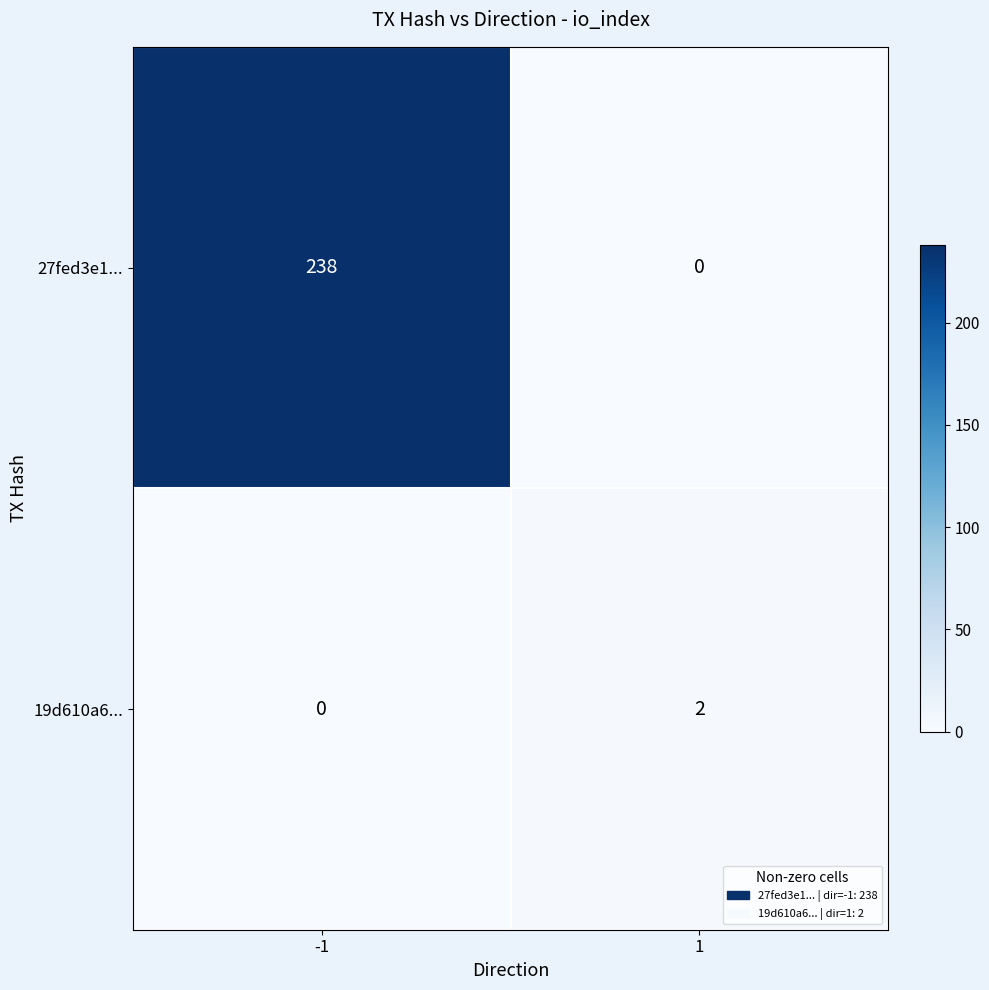

How many distinct data groups are displayed?

2